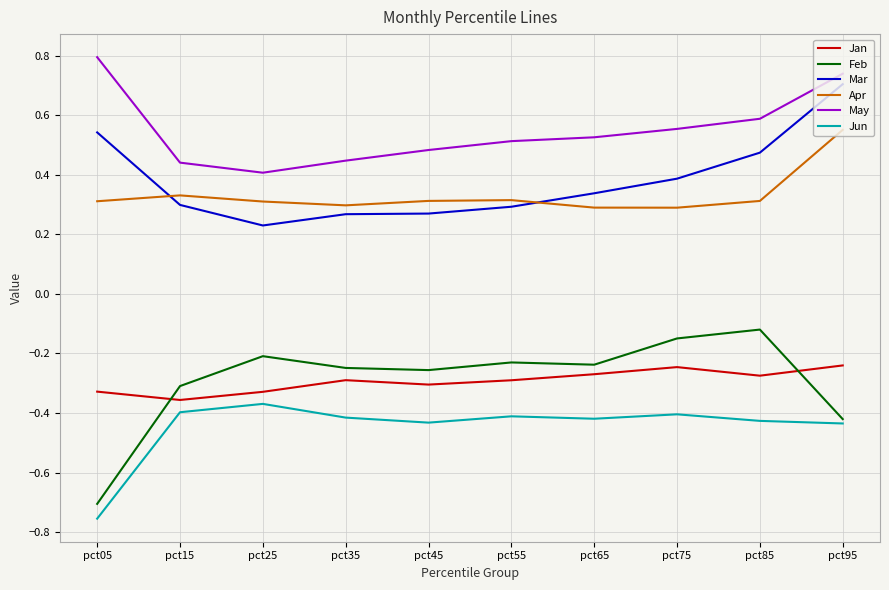

Does the chart display data point markers on the line(s)?

No